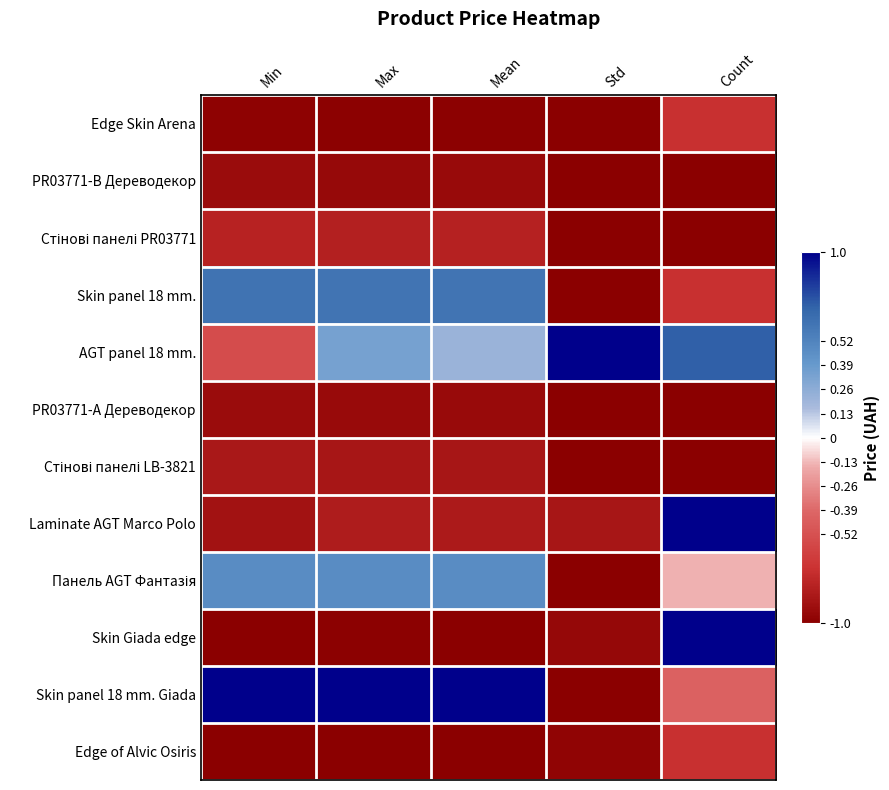

Which series changed the most between Max and Mean?

AGT panel 18 mm.